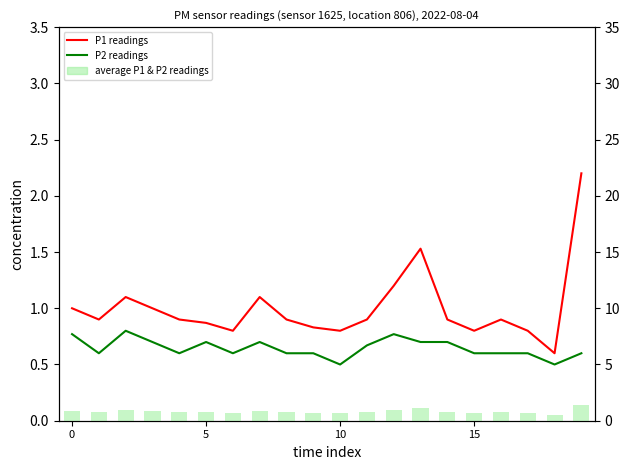

At which label is average P1 & P2 readings closest to 0?

18